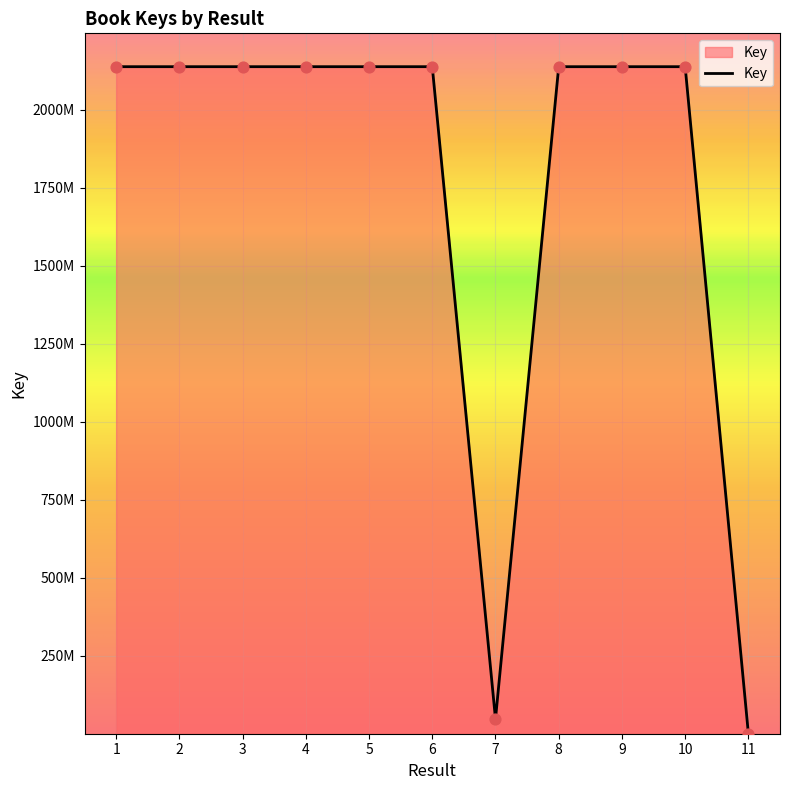

What is the change in value from 4 to 8?

-33879